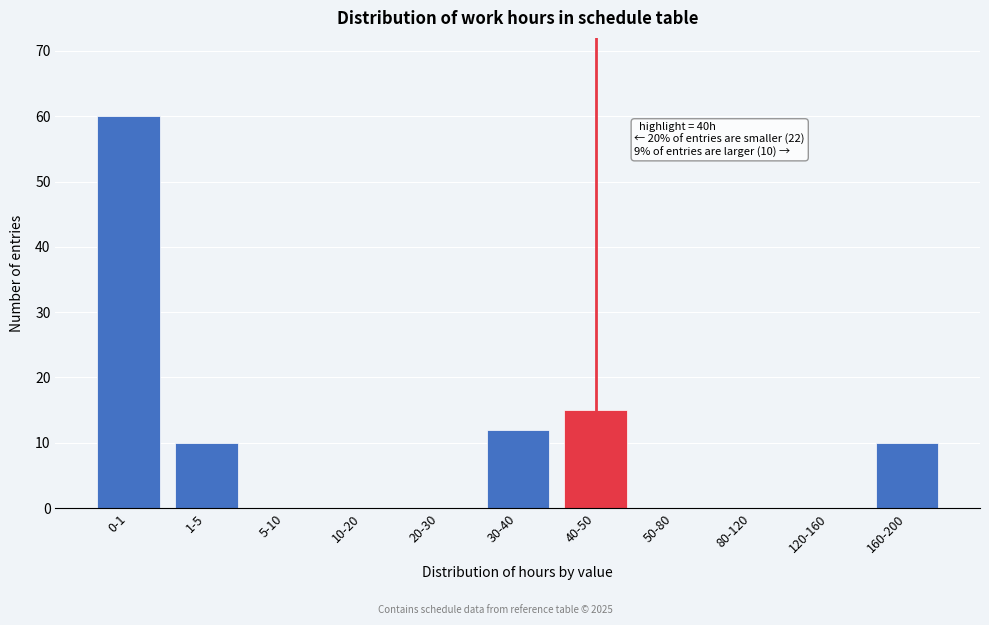

Reading right to left, list all the values displayed in this chart.

160-200=10	120-160=0	80-120=0	50-80=0	40-50=15	30-40=12	20-30=0	10-20=0	5-10=0	1-5=10	0-1=60